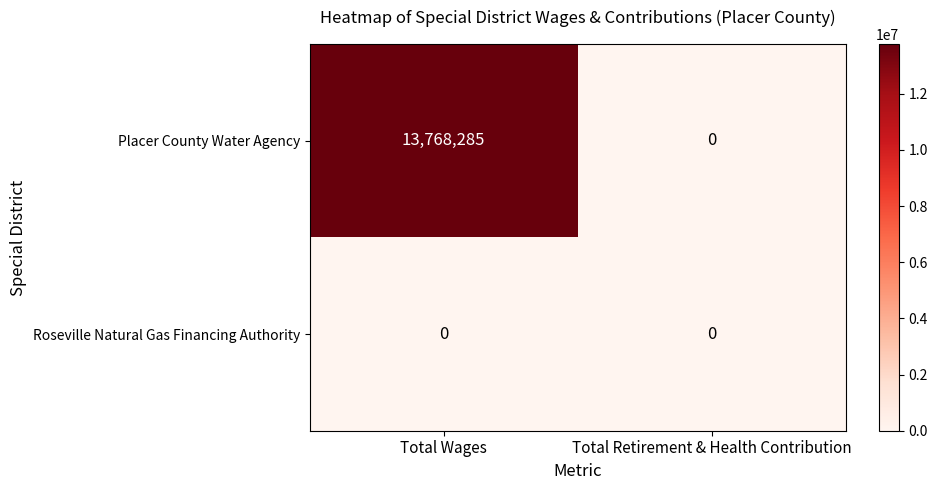

Count the number of data series in this chart.

2